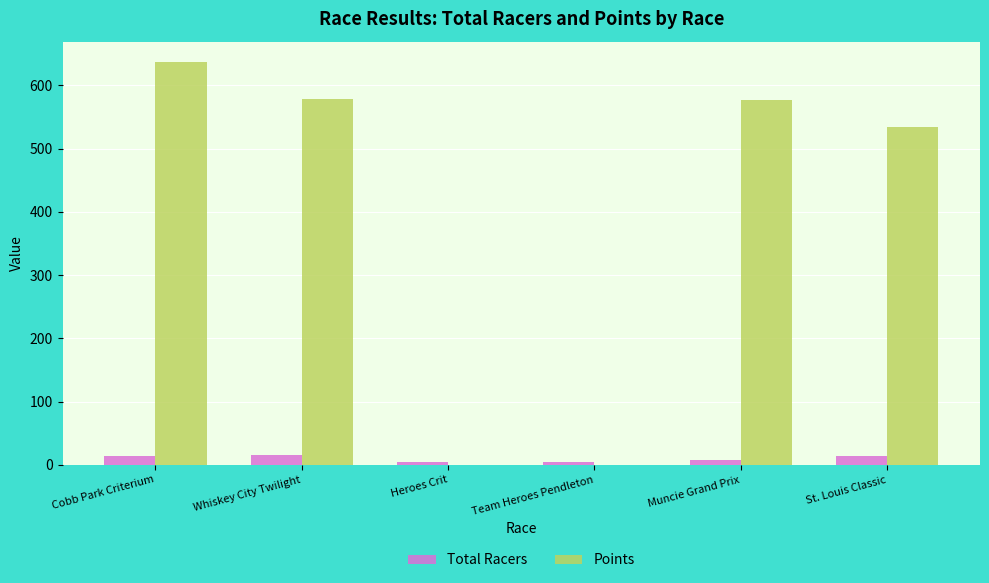

How many data points in Points are above 576?

3